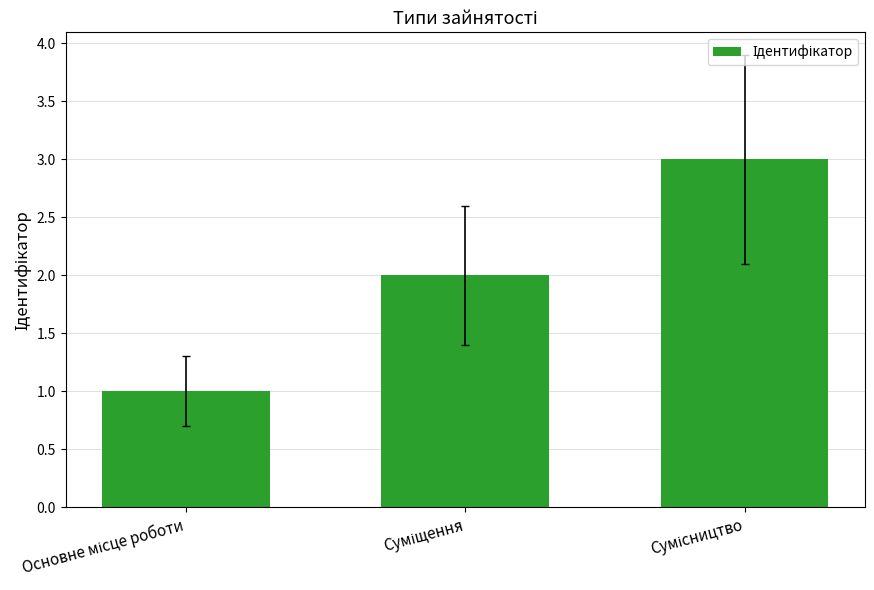

What is the greatest value displayed?

3